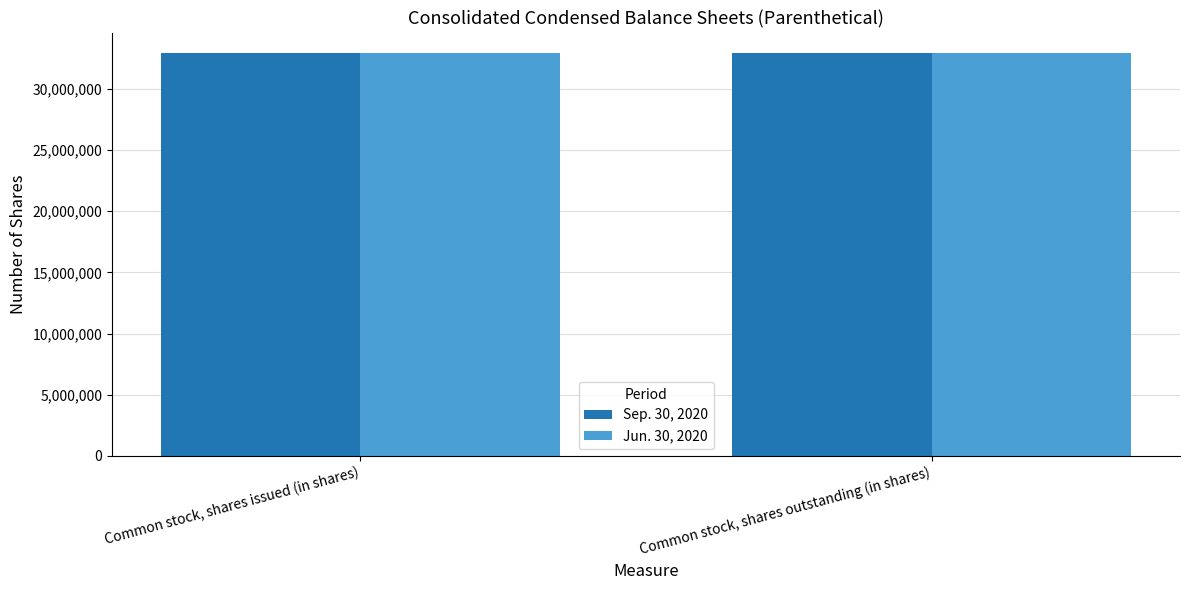

What is the difference between the highest and lowest values at Common stock, shares outstanding (in shares)?

2632